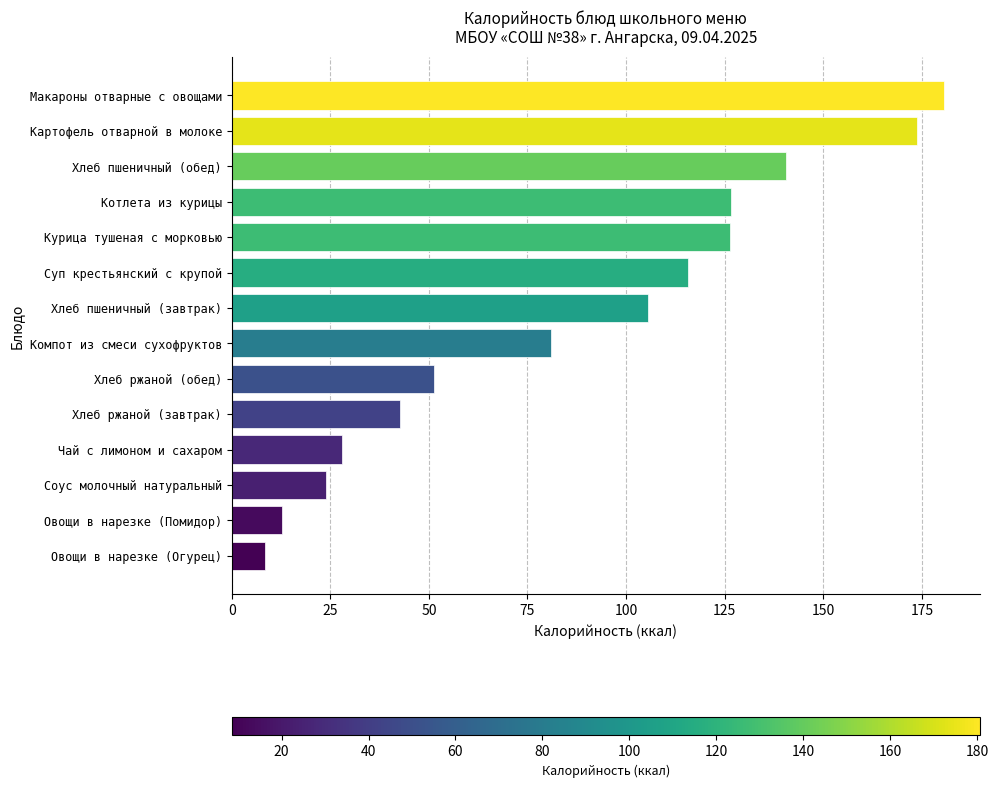

The value at Соус молочный натуральный is 23.8. True or false?

True